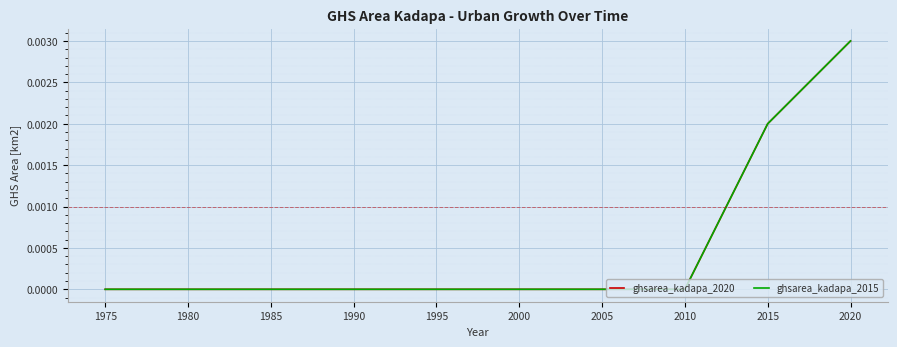

List the labels in order of ghsarea_kadapa_2015 value, largest first.

2020, 2015, 1975, 1980, 1985, 1990, 1995, 2000, 2005, 2010